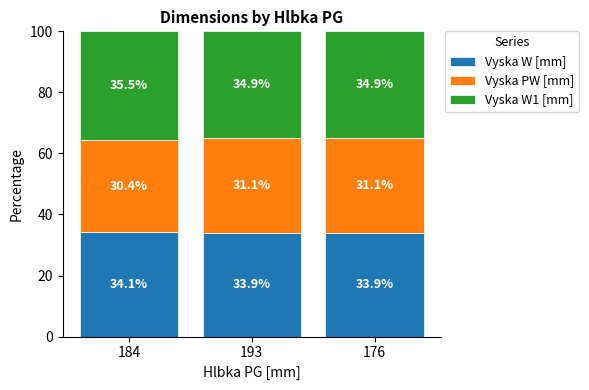

True or false: Vyska W [mm] has a value of 10.0 at 176.

False